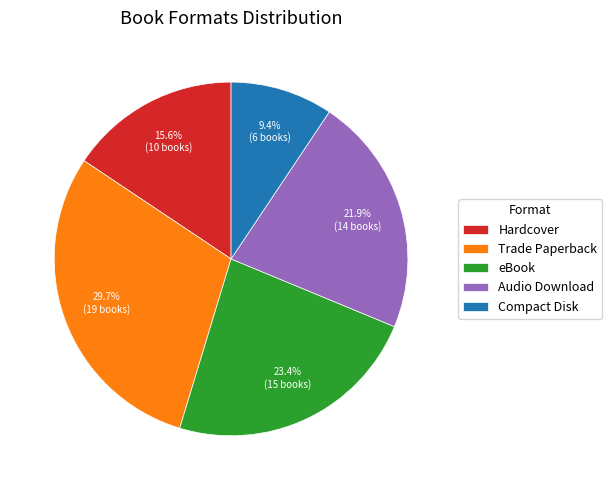

Is there a majority slice in this chart?

No